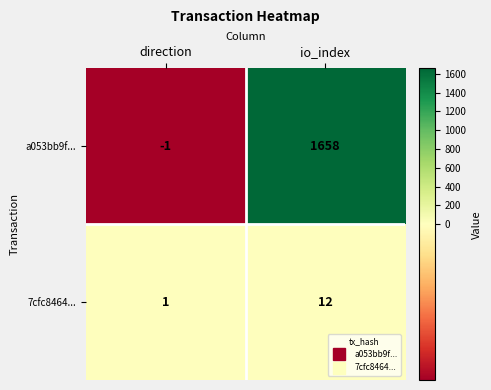

Reading left to right, list all the values displayed in this chart.

a053bb9f...: -1	1658
7cfc8464...: 1	12